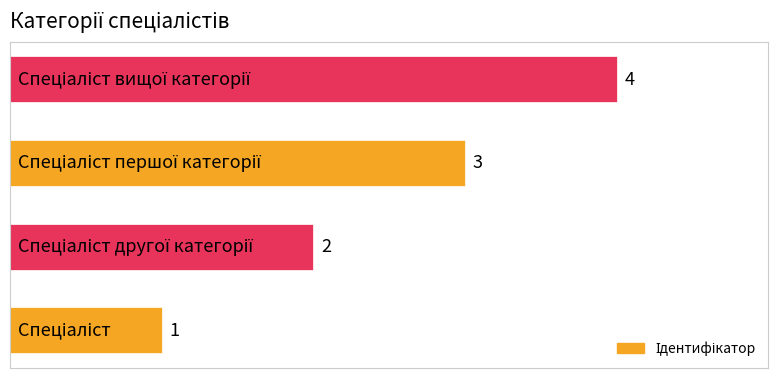

What is the greatest value displayed?

4